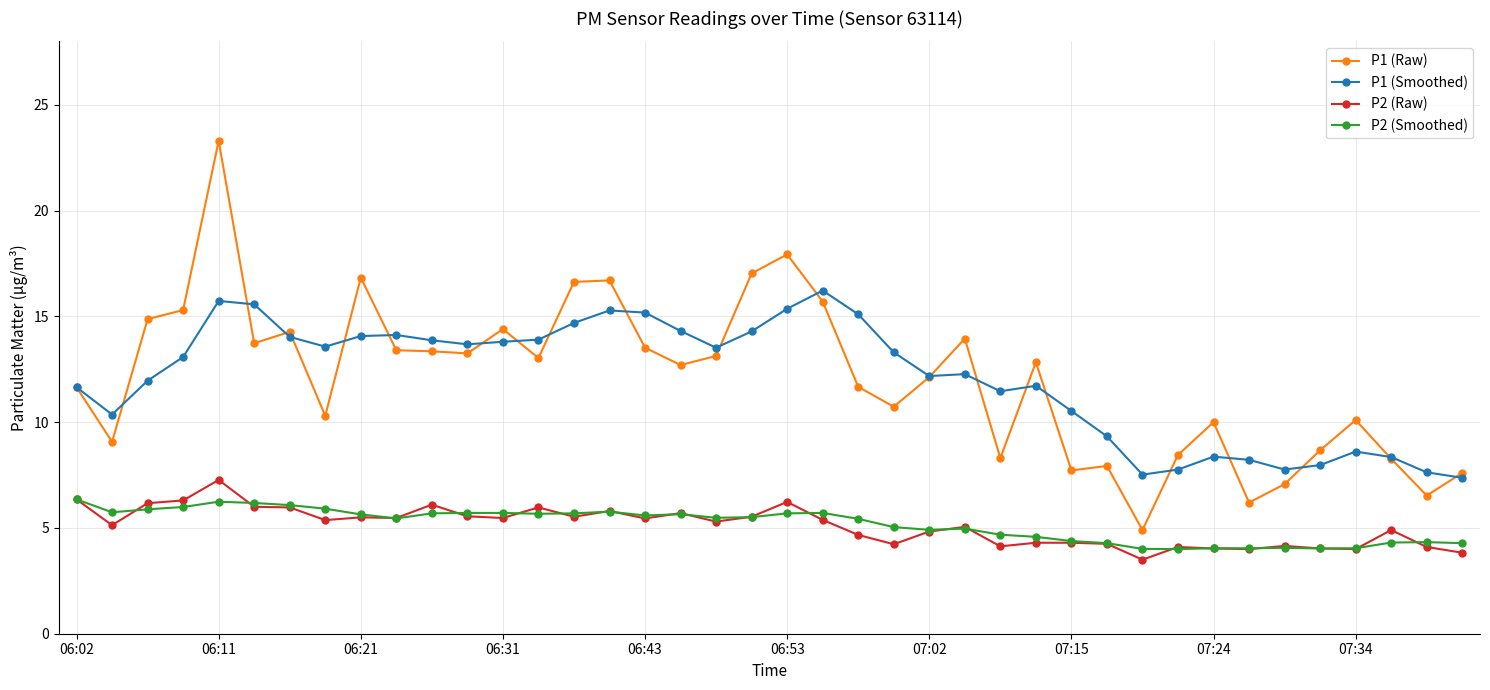

What is the lowest value of the P1 (Smoothed) series?

7.4